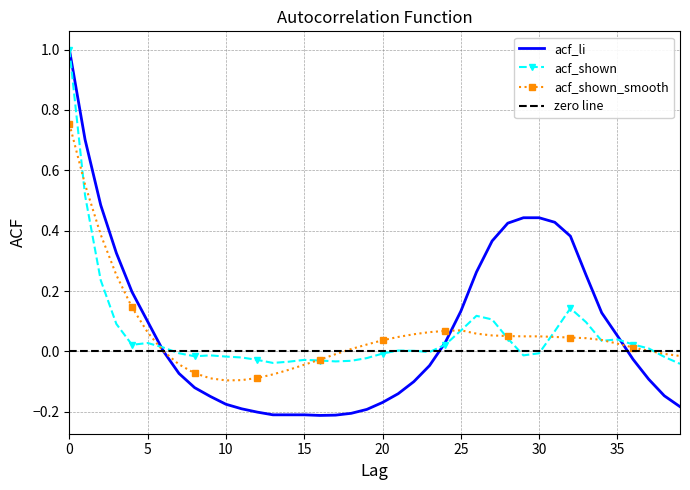

How many data points in acf_shown are above 0?

21